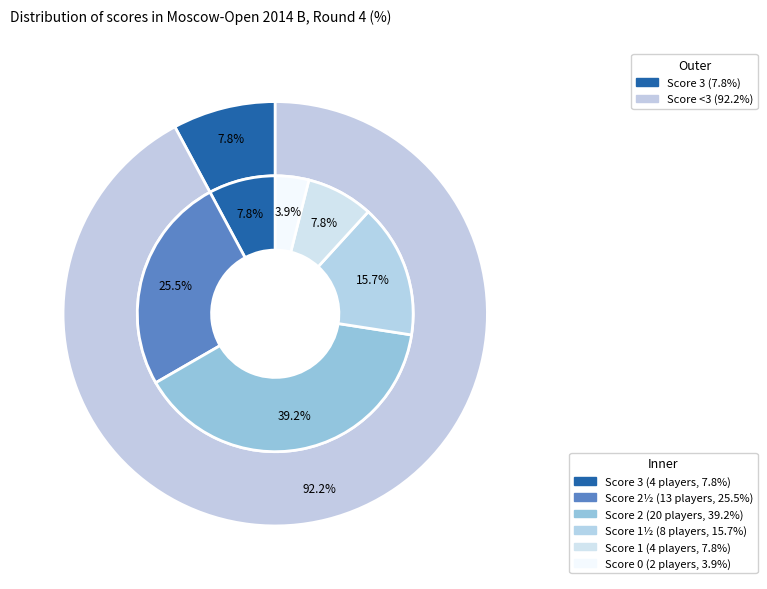

Is there any slice that represents more than half of the pie?

No